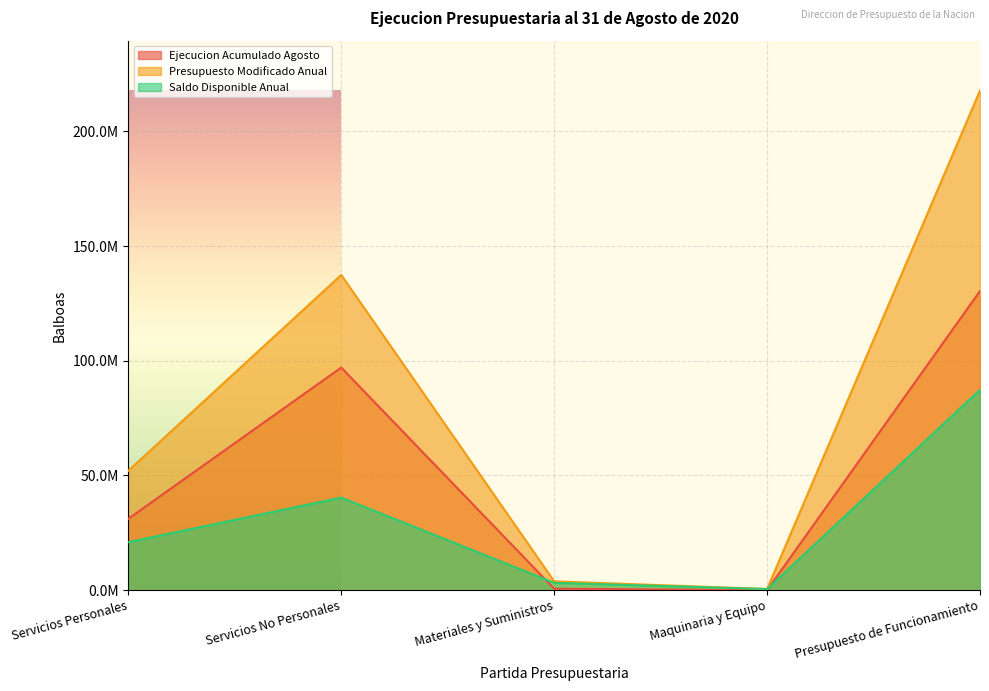

True or false: Ejecucion Acumulado Agosto has more than 2 interior local peaks.

False